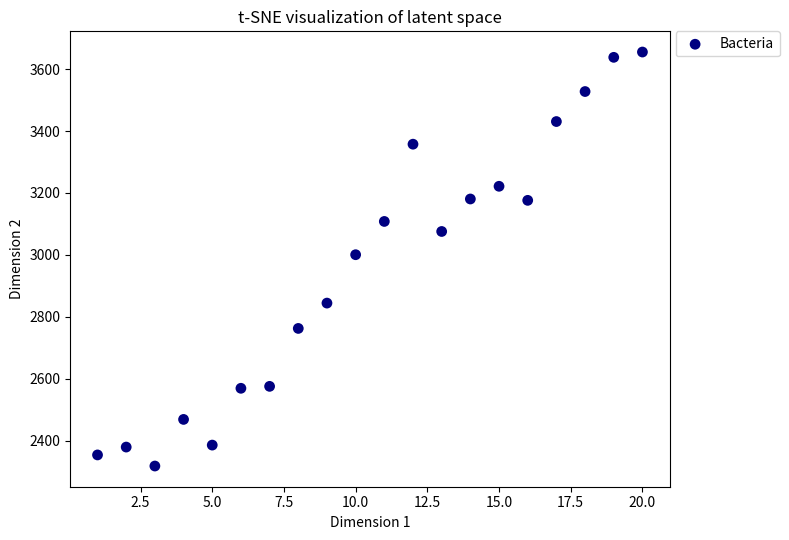

What is the range of Y values (max minus min)?

1336.5